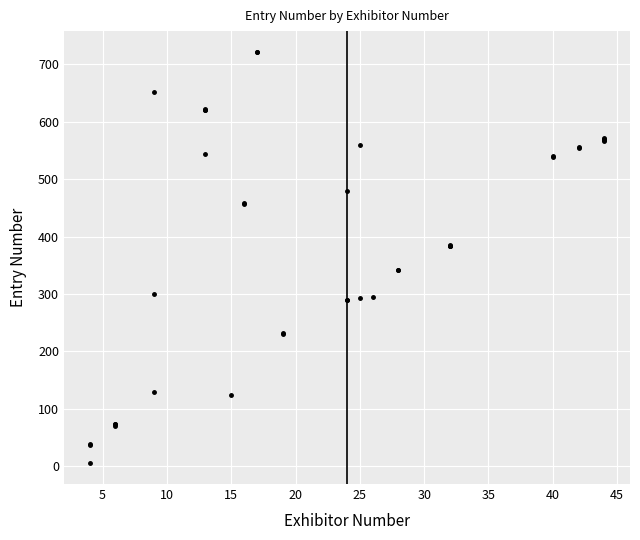

Reading left to right, extract all data points from this chart.

5	37	39	70	73	74	129	300	652	543	620	621	622	125	457	458	722	722	231	232	289	289	479	293	559	294	342	342	383	384	384	386	539	540	554	556	567	568	570	572